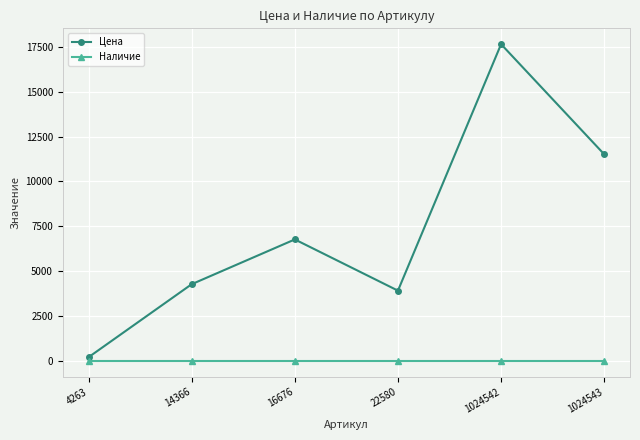

What is the value of the Цена point at the 5th from the left?

17640